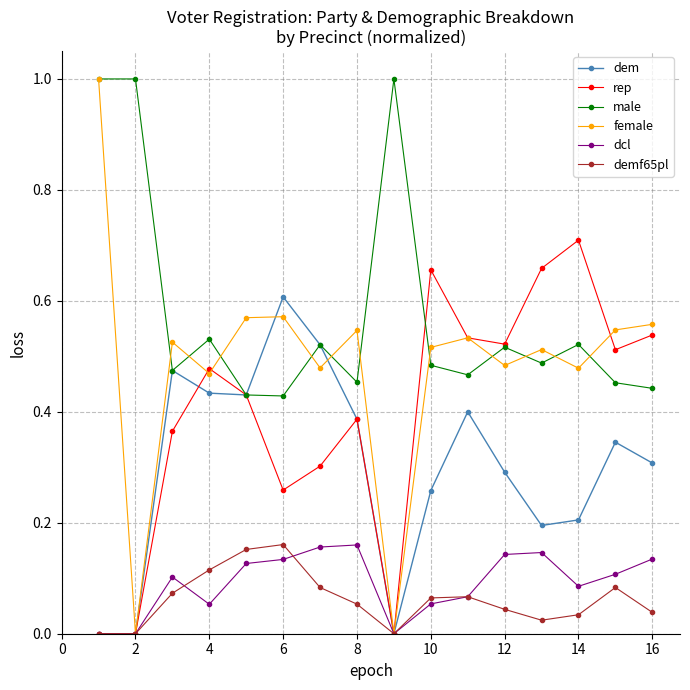

How many lines are shown in the chart?

6